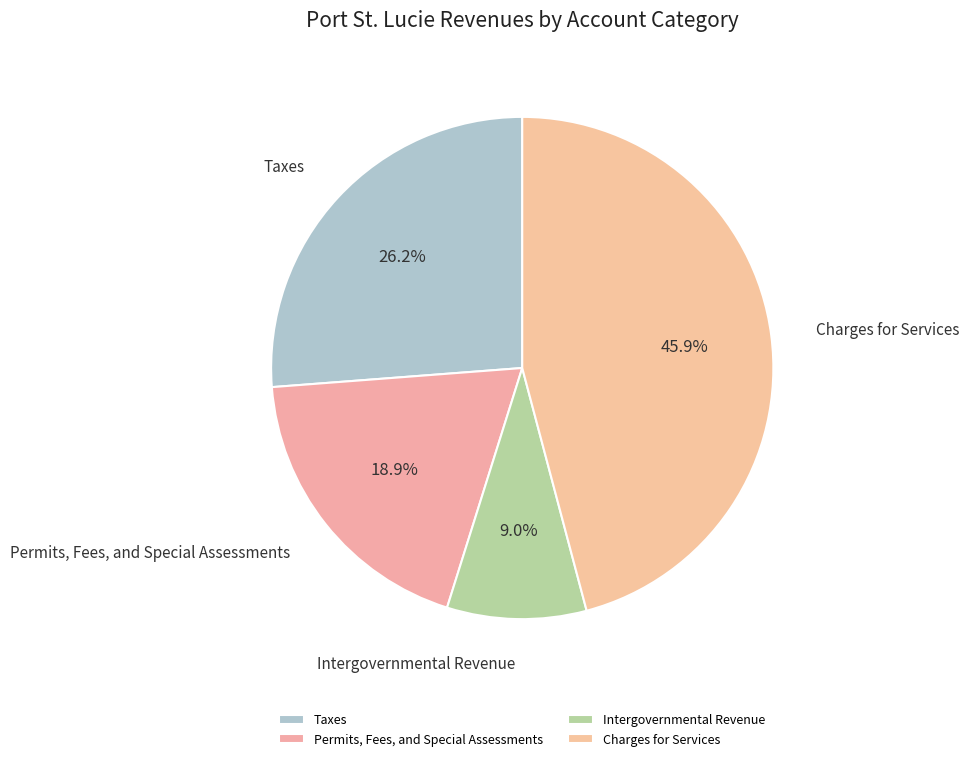

Is the sum of Taxes and Intergovernmental Revenue greater than half?

No